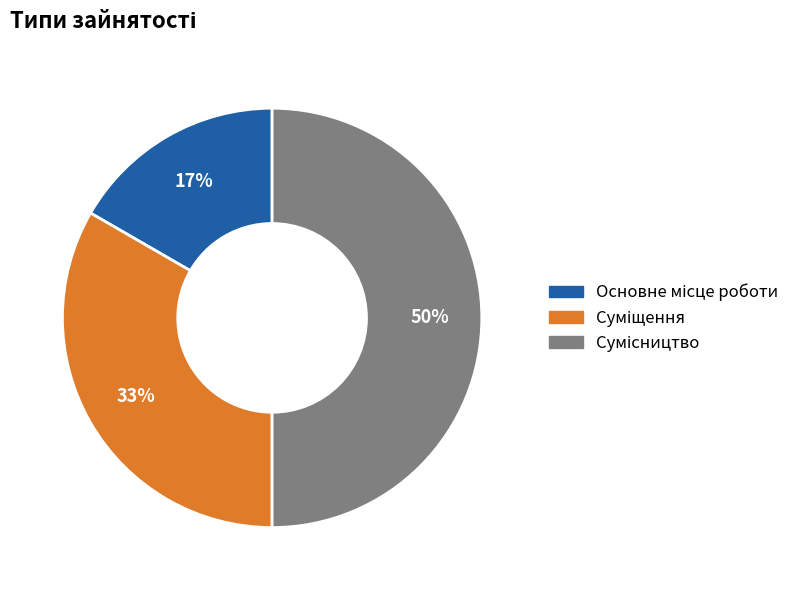

To the nearest percent, what is the average slice percentage?

33%